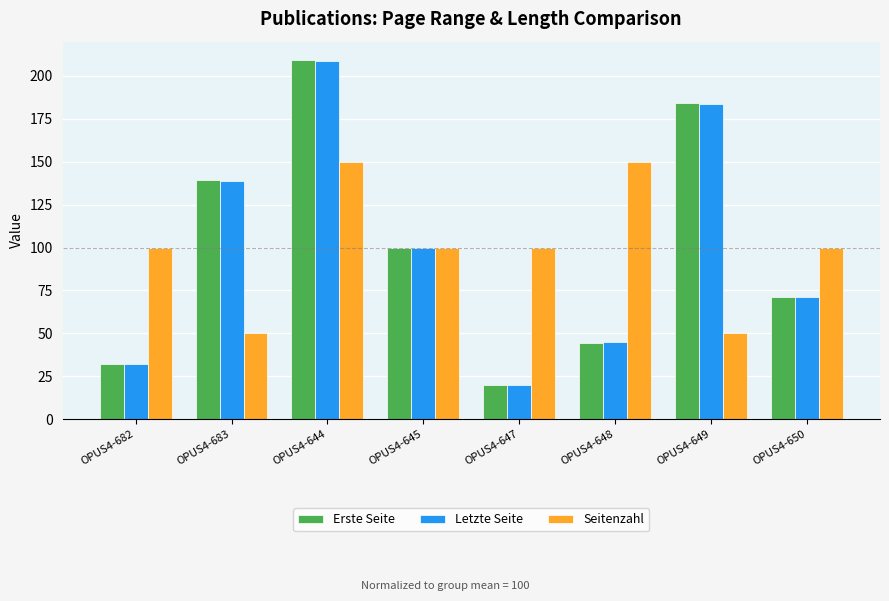

How many bars are there in total?

24